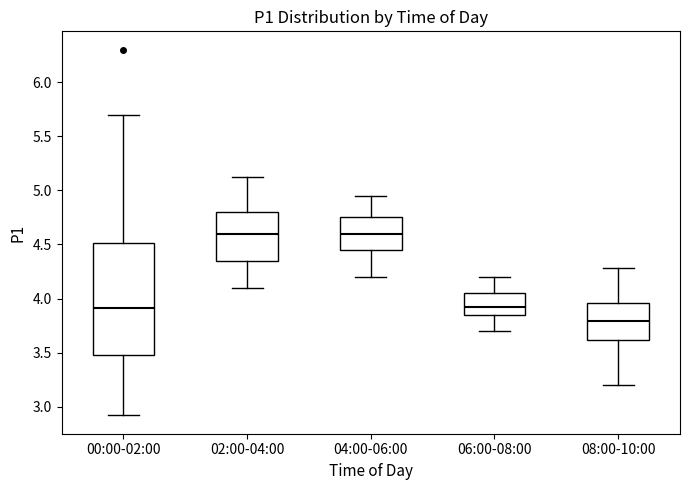

Where does the lower whisker of the box for 04:00-06:00 end on the y-axis? The values are not printed on the chart, so give them approximately, as read against the axis.

4.20